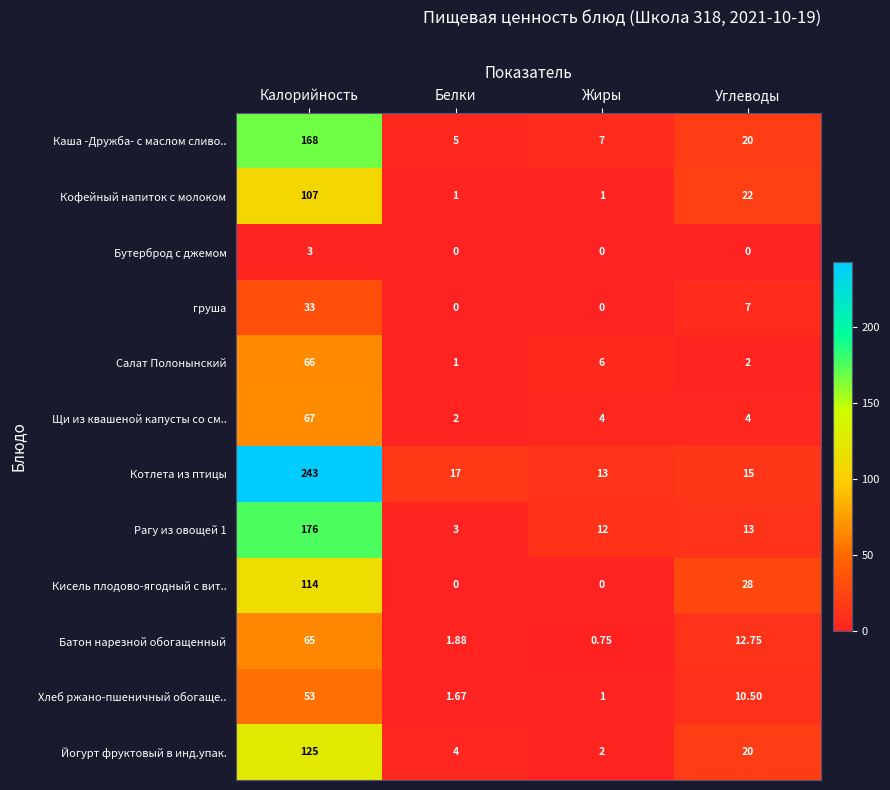

Rank the series by their maximum value, from lowest to highest.

Бутерброд с джемом, груша, Хлеб ржано-пшеничный обогаще.., Батон нарезной обогащенный, Салат Полонынский, Щи из квашеной капусты со см.., Кофейный напиток с молоком, Кисель плодово-ягодный с вит.., Йогурт фруктовый в инд.упак., Каша -Дружба- с маслом сливо.., Рагу из овощей 1, Котлета из птицы